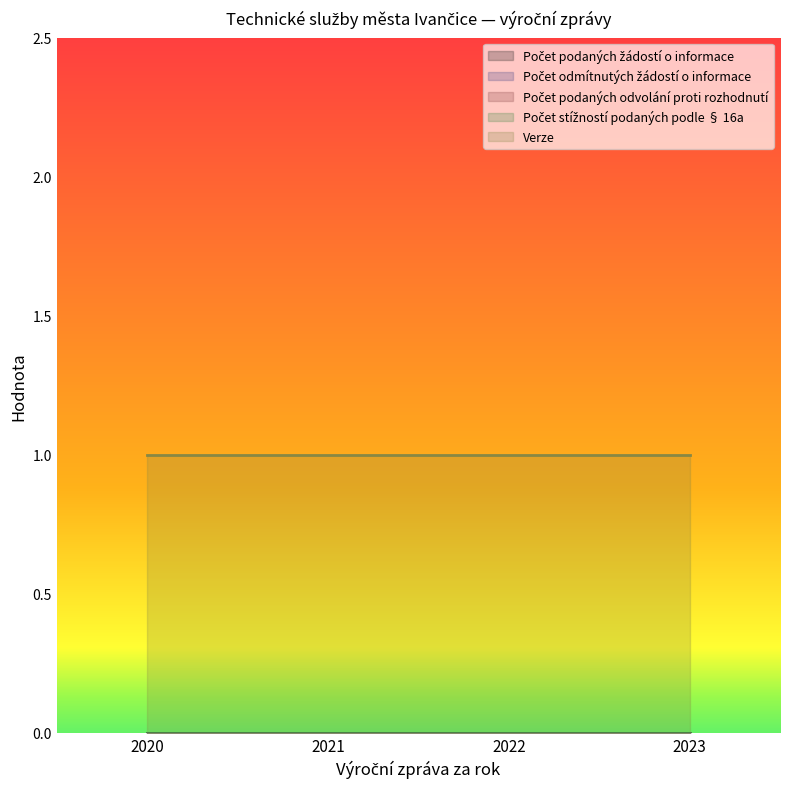

Reading left to right, transcribe all the data shown in this chart.

Počet podaných žádostí o informace: 2020=0	2021=0	2022=0	2023=0
Počet odmítnutých žádostí o informace: 2020=0	2021=0	2022=0	2023=0
Počet podaných odvolání proti rozhodnutí: 2020=0	2021=0	2022=0	2023=0
Počet stížností podaných podle § 16a: 2020=0	2021=0	2022=0	2023=0
Verze: 2020=1	2021=1	2022=1	2023=1